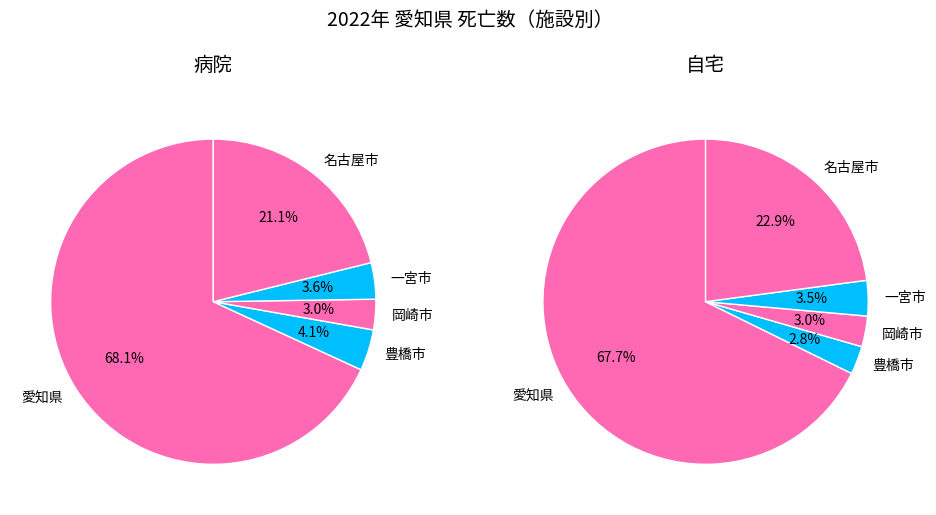

Between 一宮市 and 岡崎市, which is larger?

一宮市